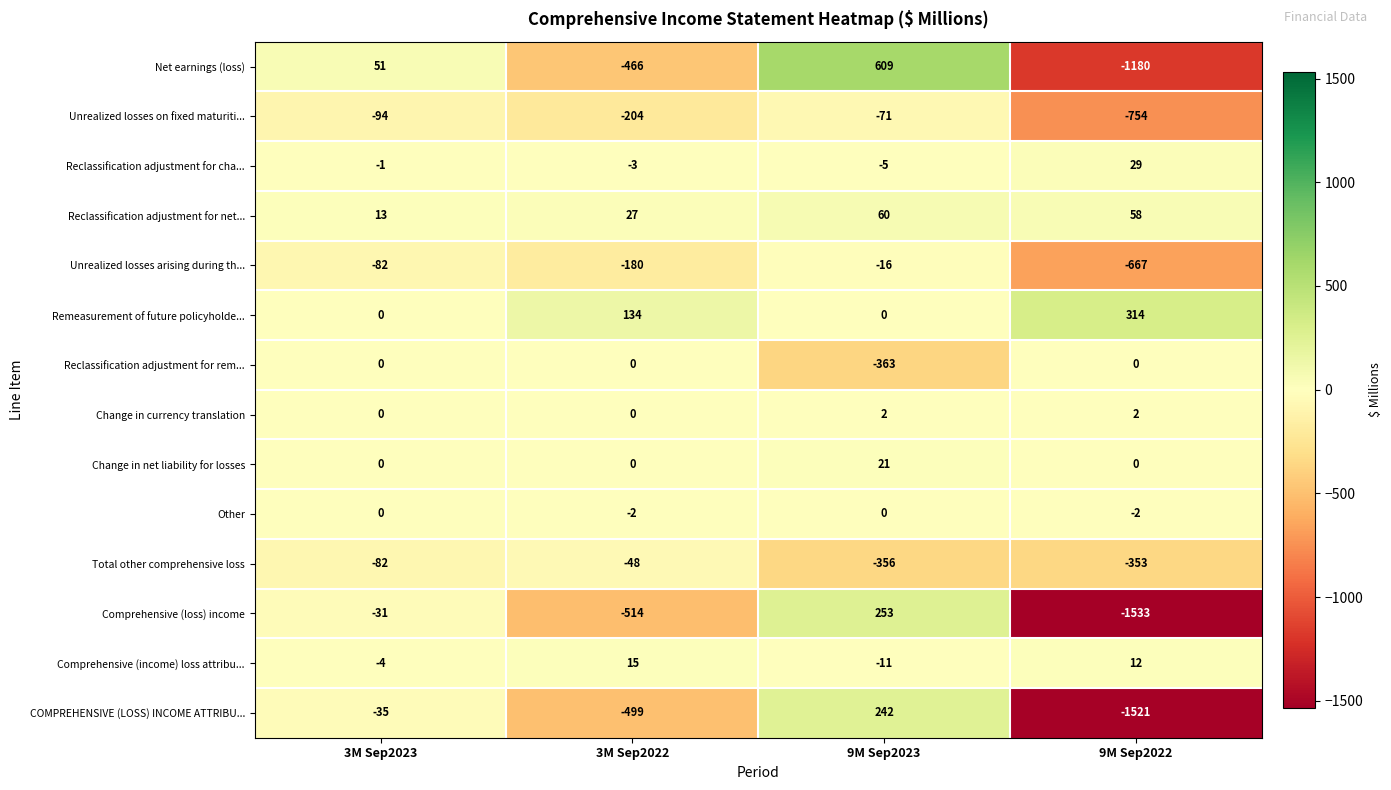

Count the Remeasurement of future policyholde... values in the range 0 to 314.

4